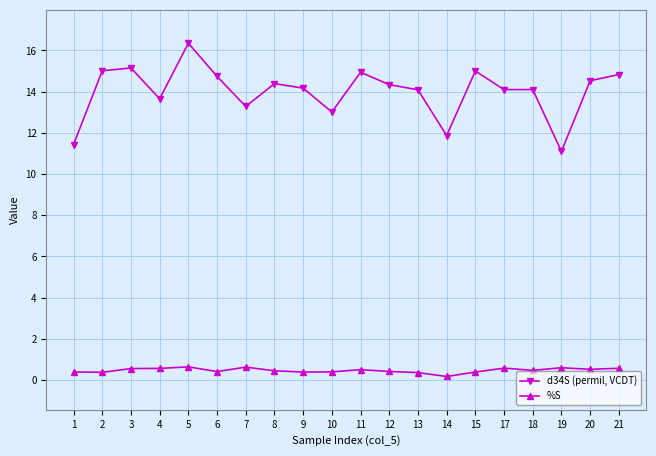

What is the total value across all series at 10?

13.4